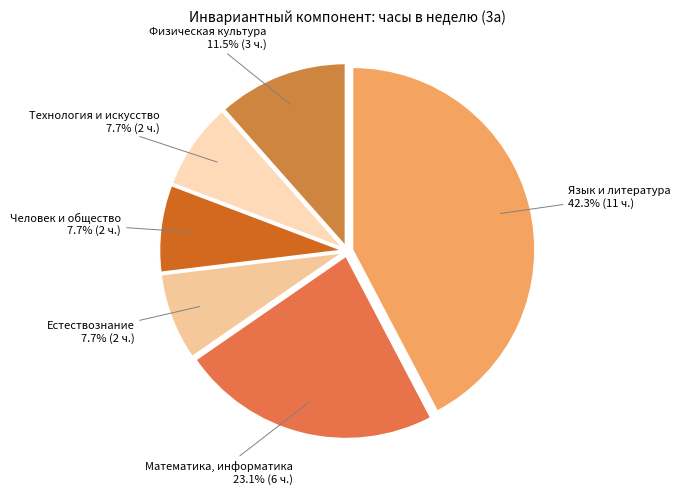

How many segments does this pie chart have?

6